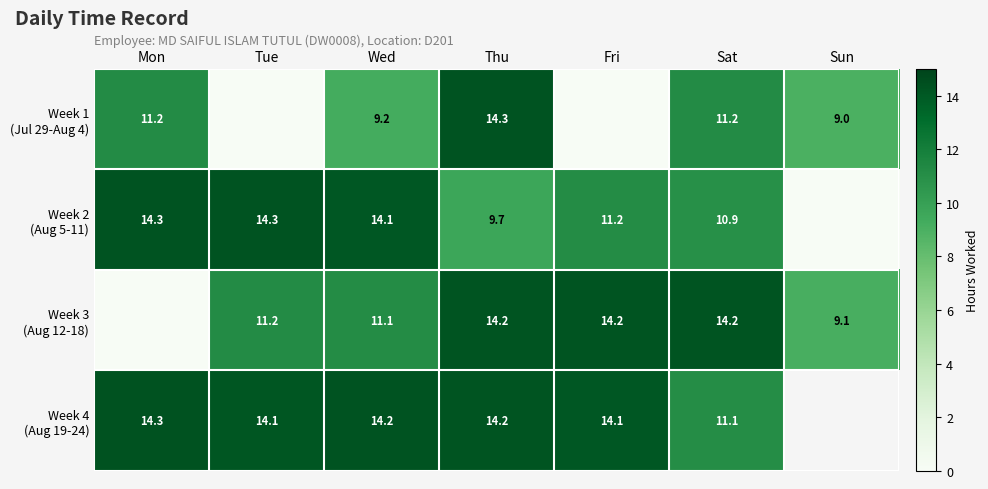

At which label does Week 1 (Jul 29-Aug 4) first exceed 9?

Mon